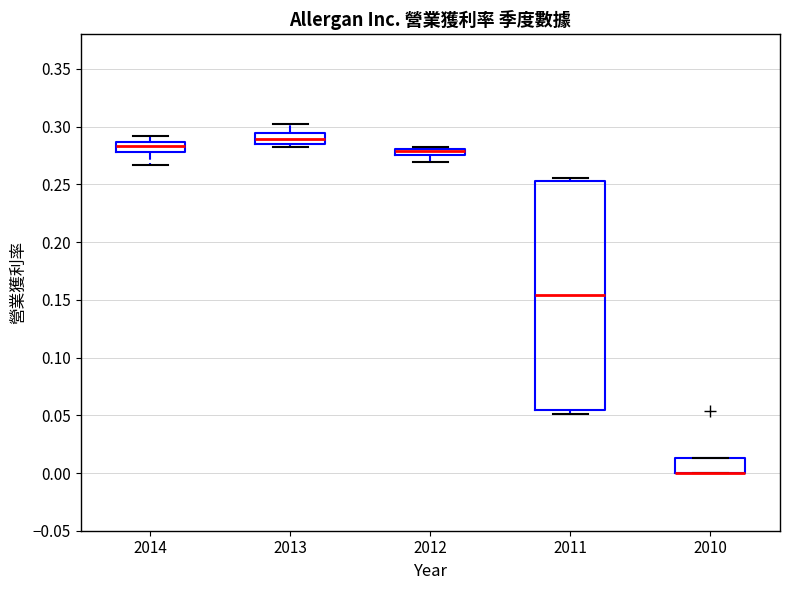

Where does the upper whisker of the box at x = 2013 end on the y-axis? The values are not printed on the chart, so give them approximately, as read against the axis.

0.300